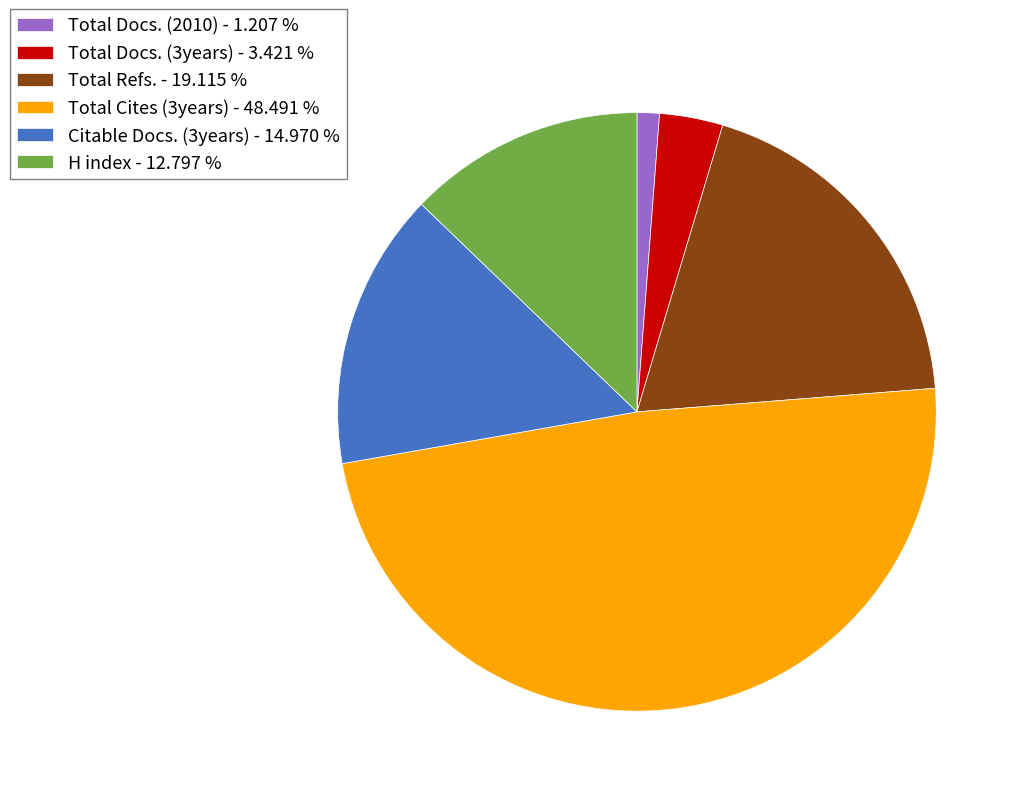

Is the sum of Total Cites (3years) - 48.491 % and Citable Docs. (3years) - 14.970 % greater than half?

Yes